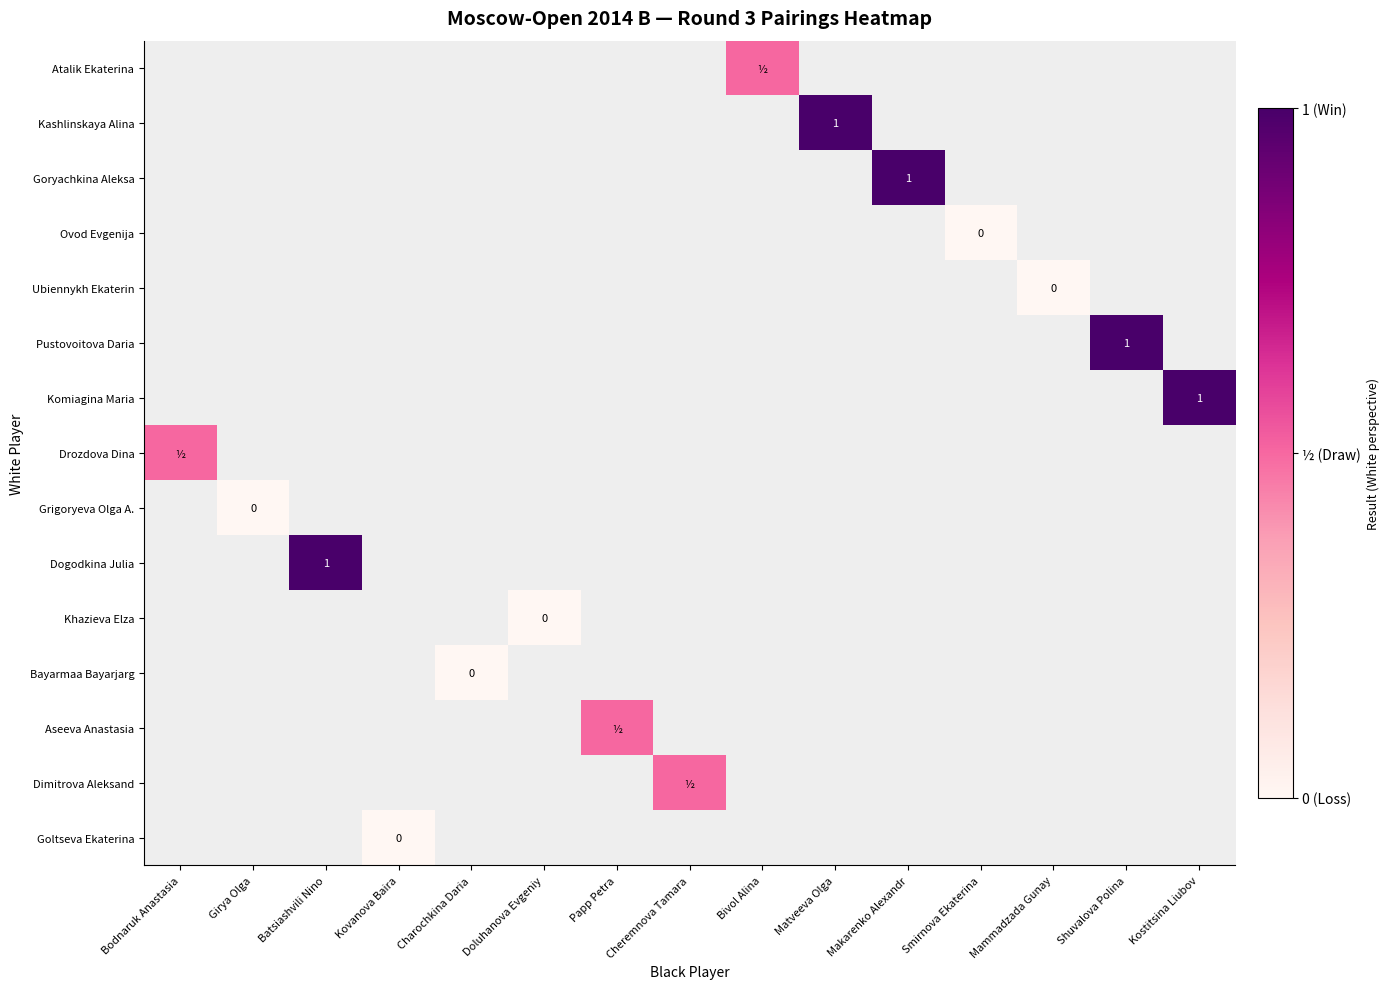

How many data points in Dimitrova Aleksand are above 0?

1